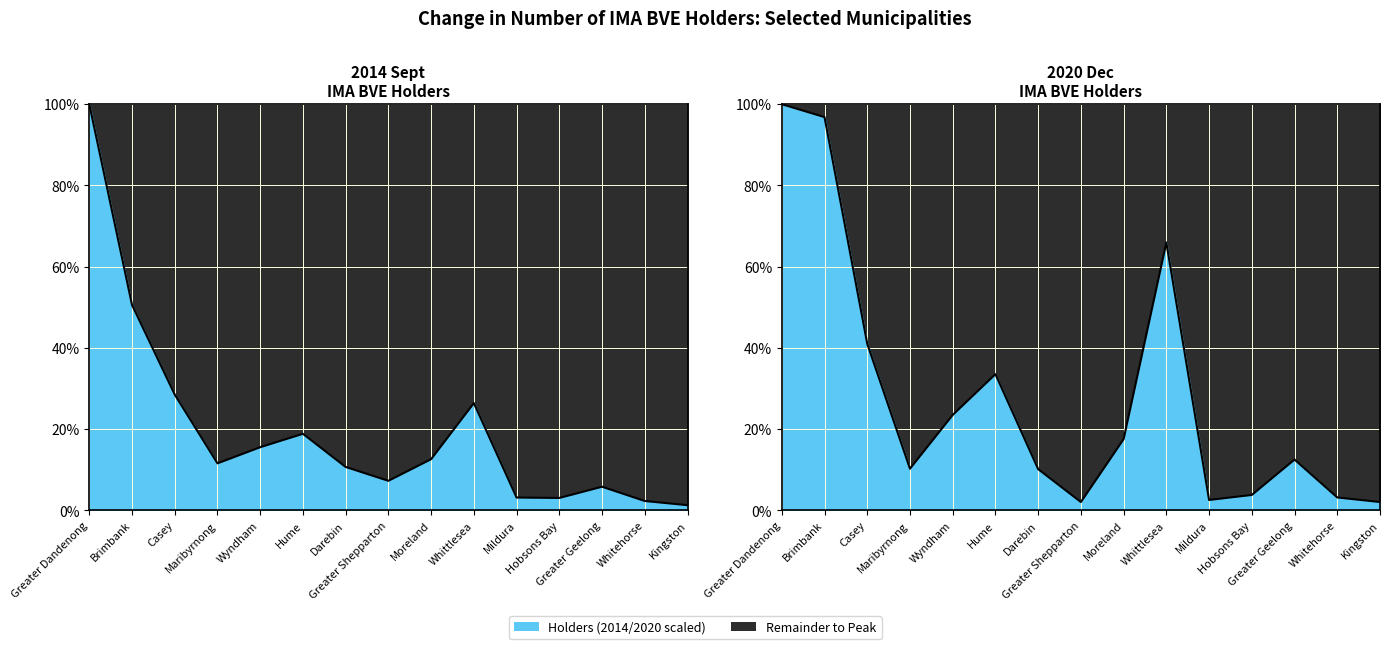

Reading left to right, extract all data points from this chart.

2014 Sept: Greater Dandenong=100.0	Brimbank=50.6	Casey=28.5	Maribyrnong=11.6	Wyndham=15.5	Hume=18.8	Darebin=10.7	Greater Shepparton=7.3	Moreland=12.6	Whittlesea=26.4	Mildura=3.2	Hobsons Bay=3.1	Greater Geelong=5.8	Whitehorse=2.3	Kingston=1.3
2020 Dec: Greater Dandenong=100.0	Brimbank=96.8	Casey=41.0	Maribyrnong=10.3	Wyndham=23.5	Hume=33.5	Darebin=10.2	Greater Shepparton=2.1	Moreland=17.5	Whittlesea=65.9	Mildura=2.6	Hobsons Bay=3.8	Greater Geelong=12.5	Whitehorse=3.2	Kingston=2.1